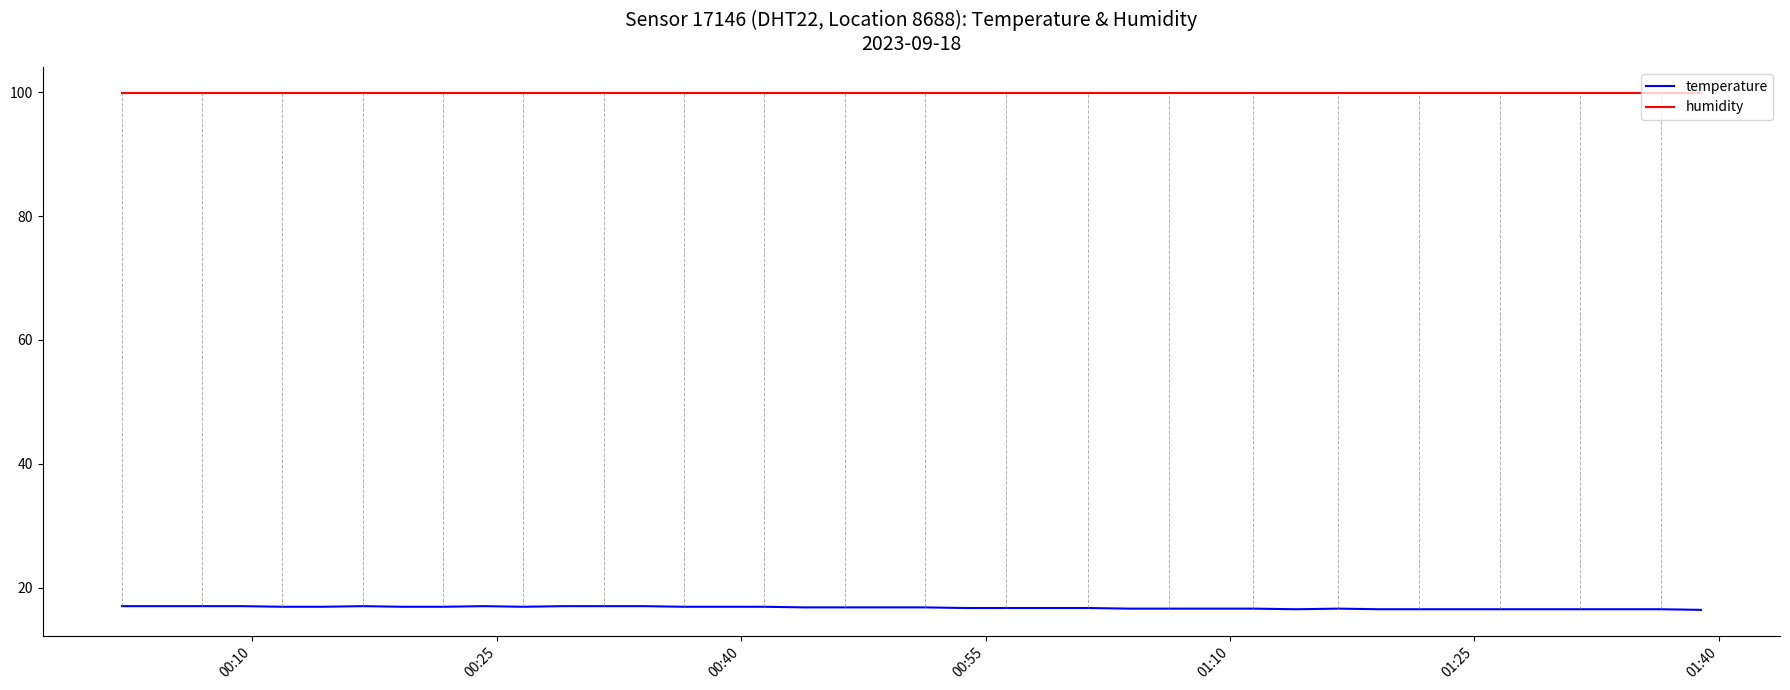

Which series has the largest total across all categories?

humidity